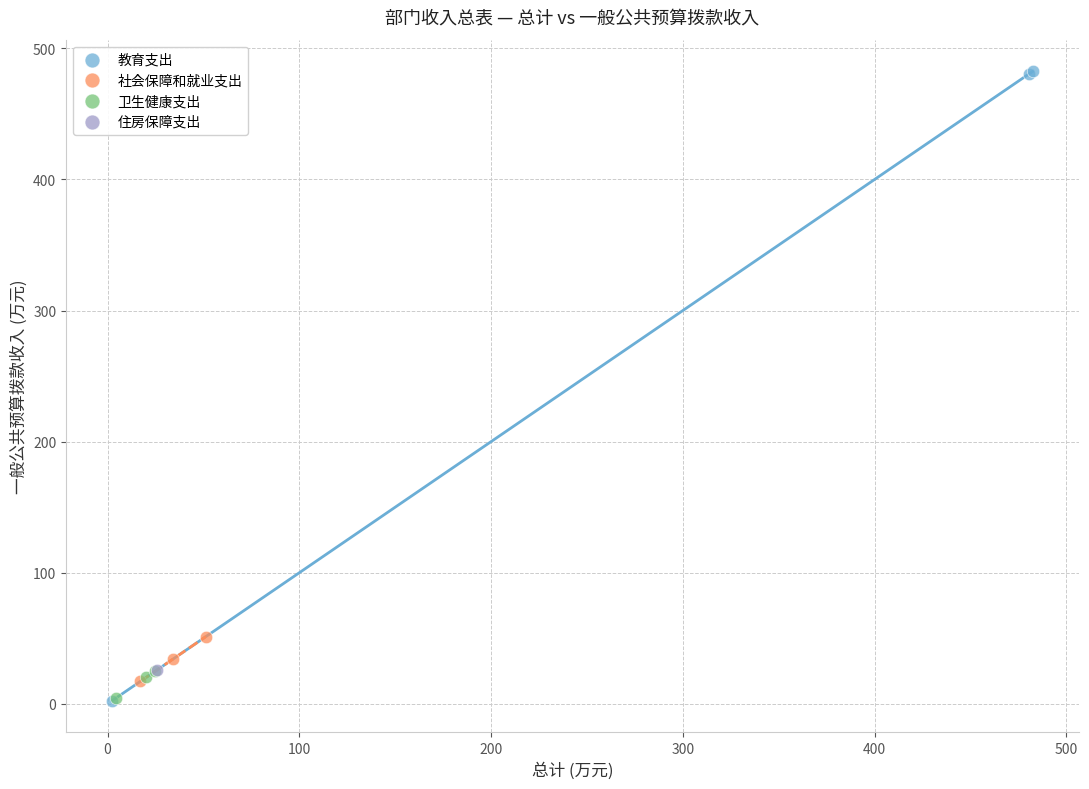

Which series reaches the maximum Y coordinate?

教育支出